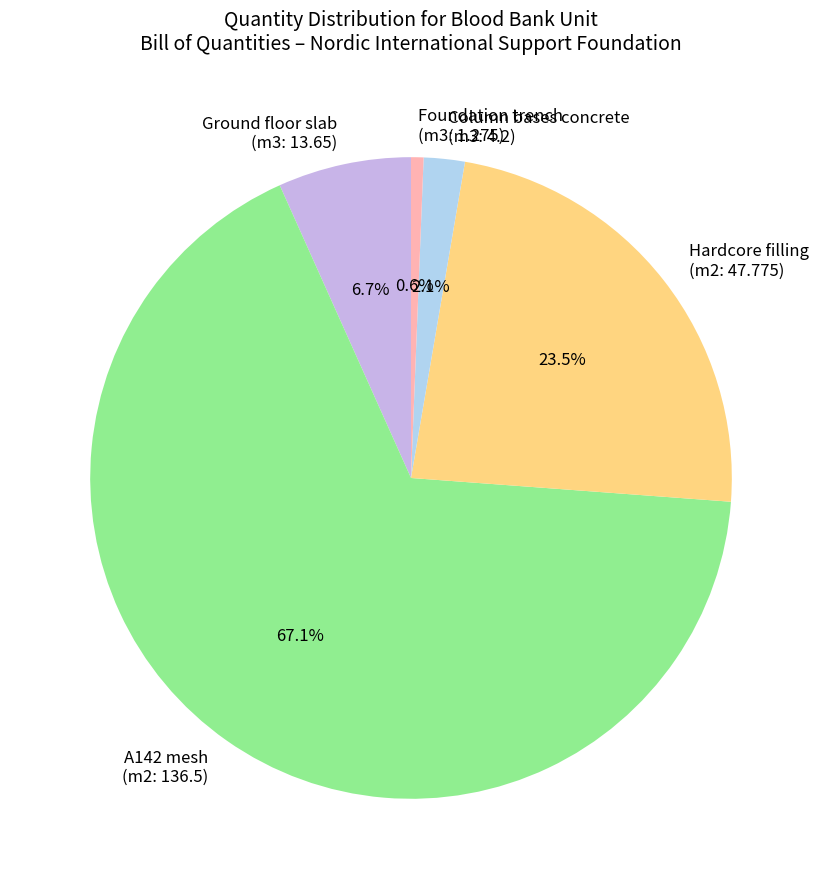

To the nearest percent, what is the average slice percentage?

20%